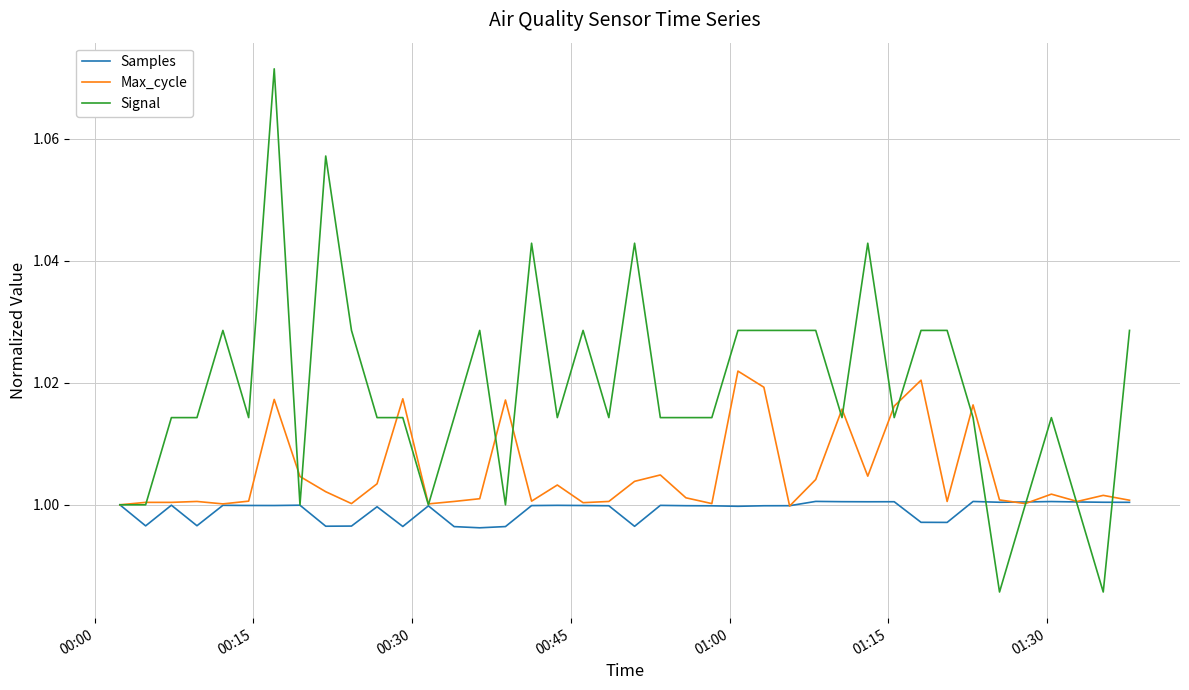

Which series has the largest total across all categories?

Signal